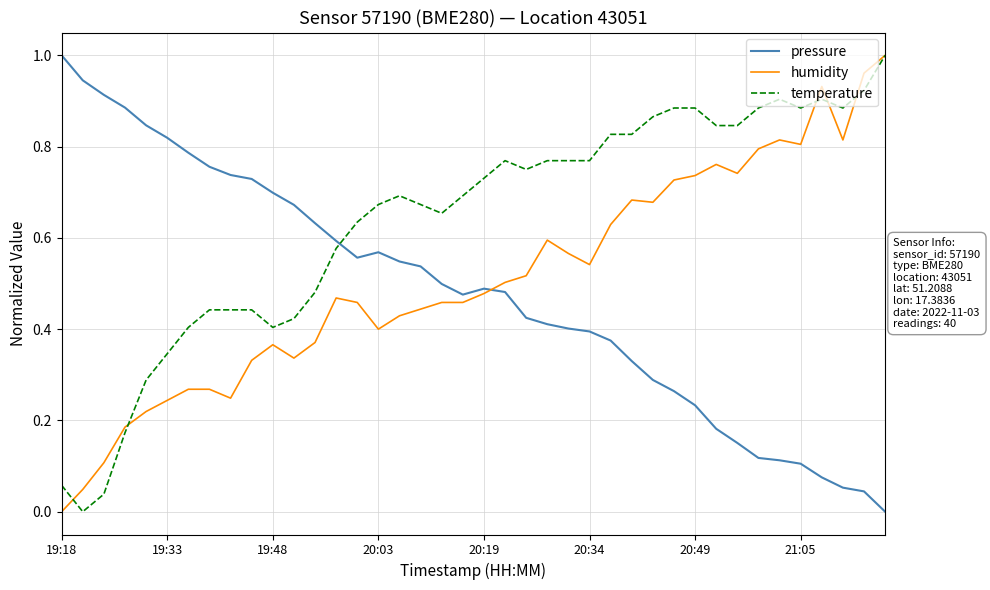

List the series in order of their overall mean, lowest first.

pressure, humidity, temperature